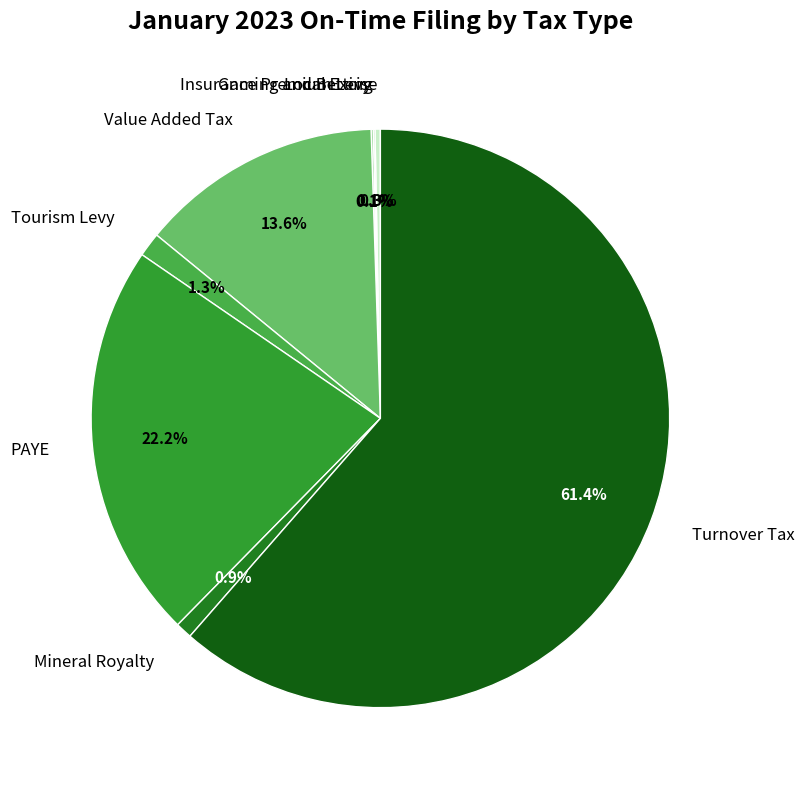

Which category has the biggest portion of the pie?

Turnover Tax